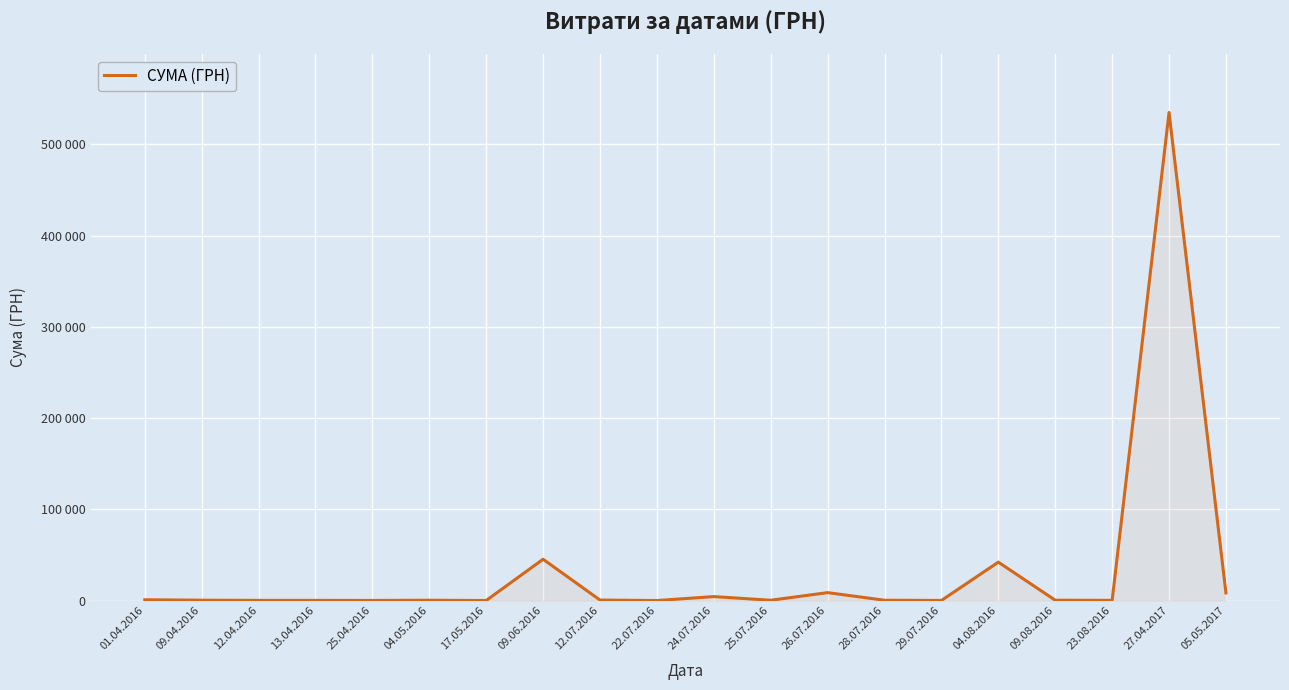

How many interior local valleys (lower than both neighbors) does the data have?

7